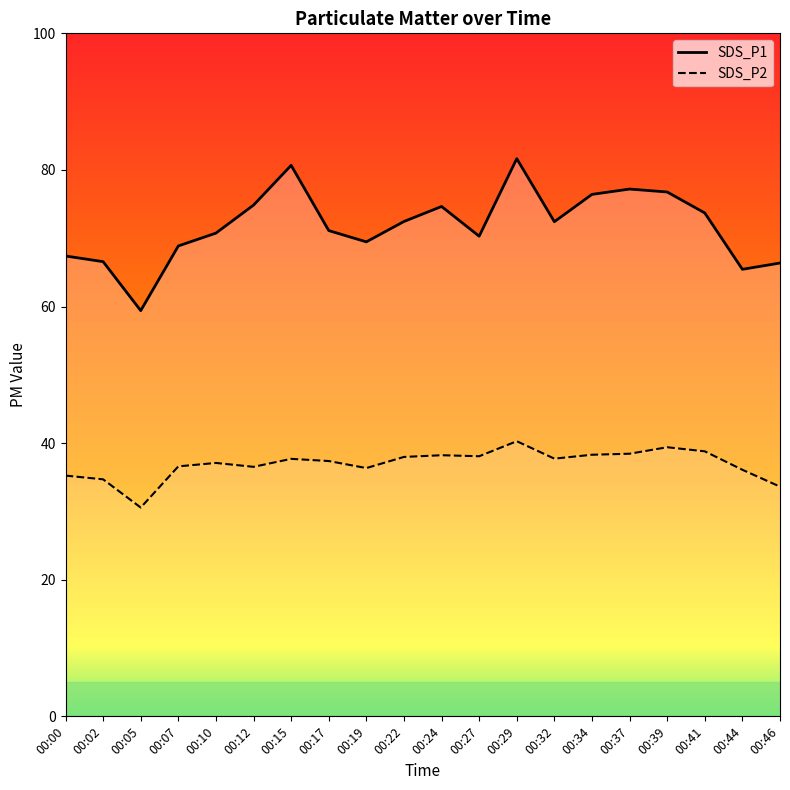

What is the sum of the SDS_P1 values at 00:27 and 00:15?

151.0